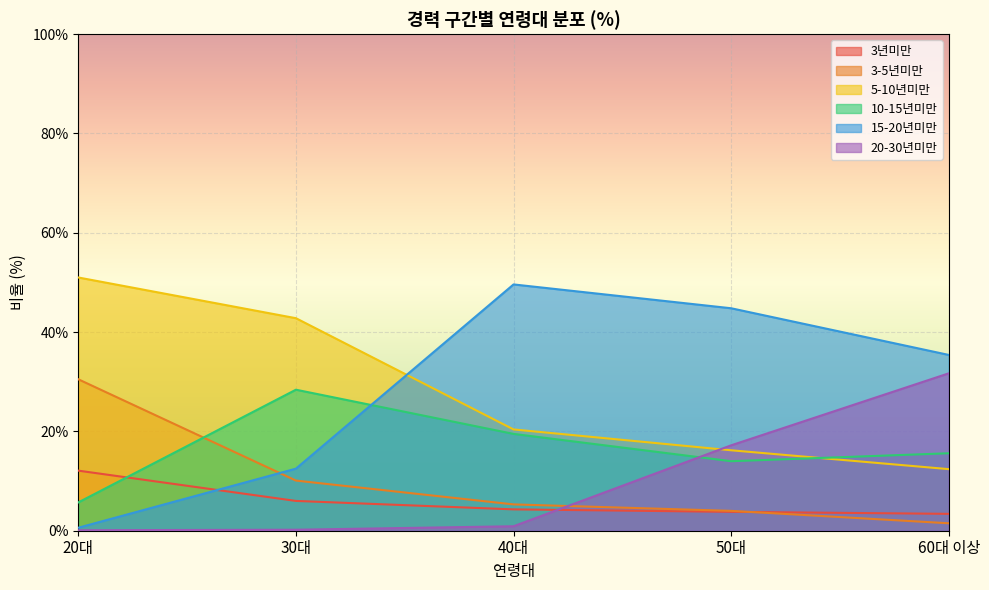

What is the sum of the 15-20년미만 values at 60대 이상 and 30대?

47.9